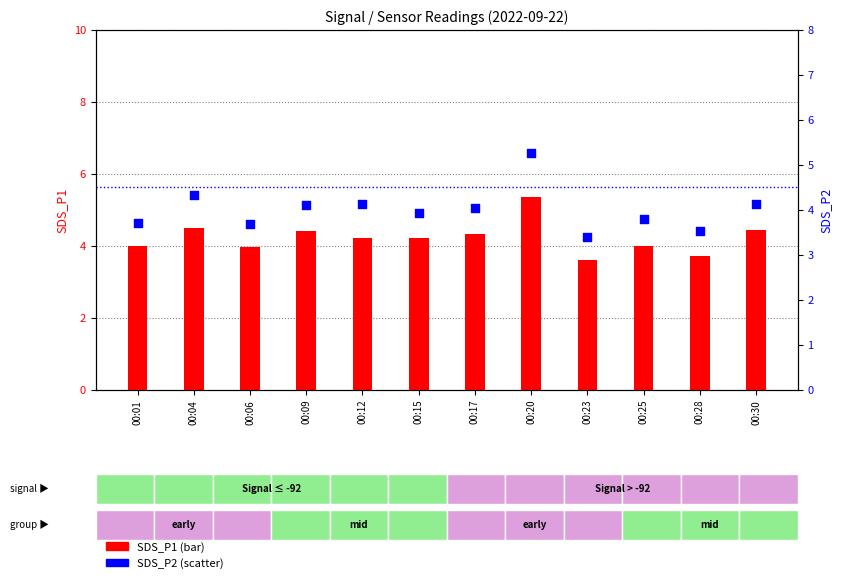

Is the value of SDS_P1 at 00:20 greater than the value of SDS_P2 at 00:17?

Yes